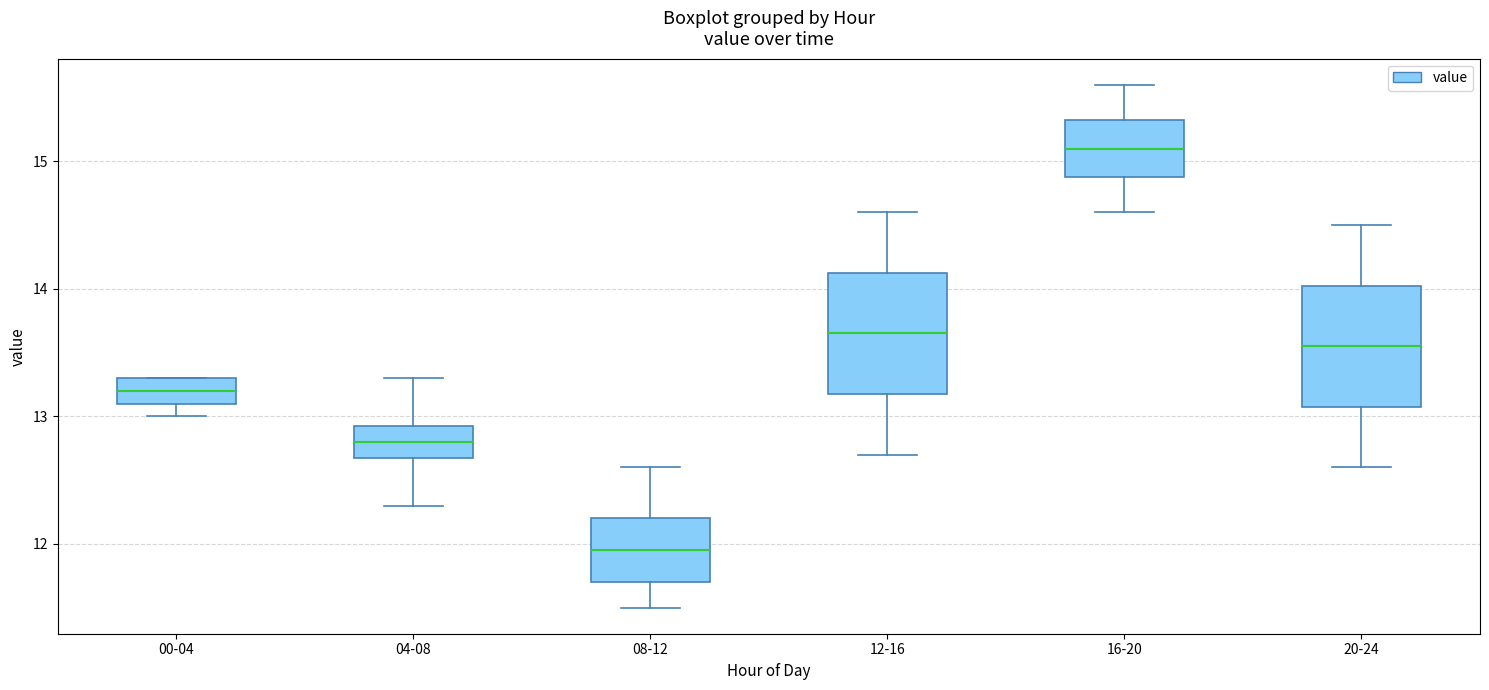

Reading left to right, transcribe this box plot: for each box, give where its median line is, the range the box spans, and where its two whiskers end, as read against the y-axis. The values are not printed on the chart, so give them approximately, as read against the axis.

00-04: median 13.2, box 13.1 to 13.3, whiskers 13.0 to 13.3
04-08: median 12.8, box 12.7 to 12.9, whiskers 12.3 to 13.3
08-12: median 12.0, box 11.7 to 12.2, whiskers 11.5 to 12.6
12-16: median 13.7, box 13.2 to 14.1, whiskers 12.7 to 14.6
16-20: median 15.1, box 14.9 to 15.3, whiskers 14.6 to 15.6
20-24: median 13.6, box 13.1 to 14.0, whiskers 12.6 to 14.5